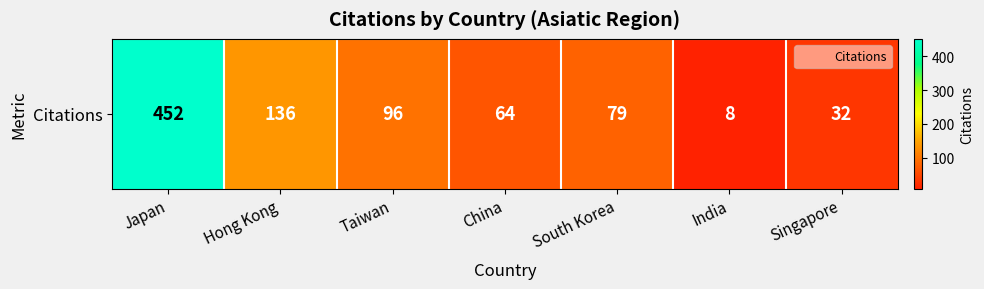

Which label corresponds to the largest value in the chart?

Japan